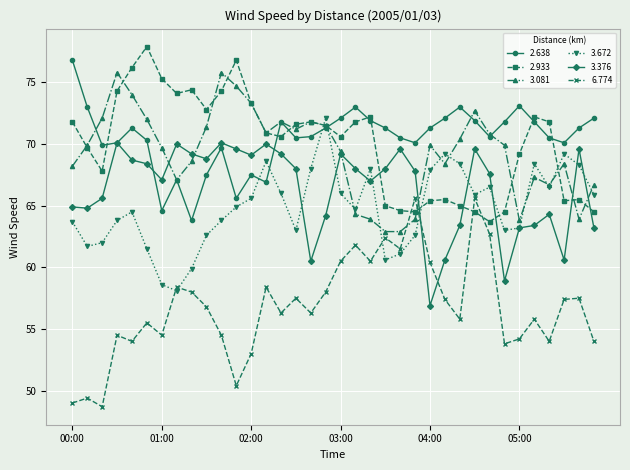

What is the smallest value displayed?

48.7